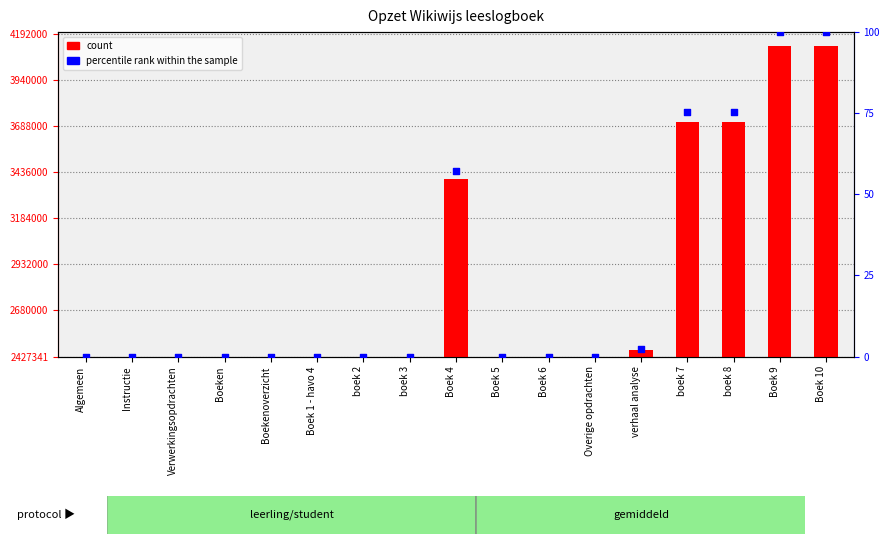

Which series contains the lowest Y value?

percentile rank within the sample